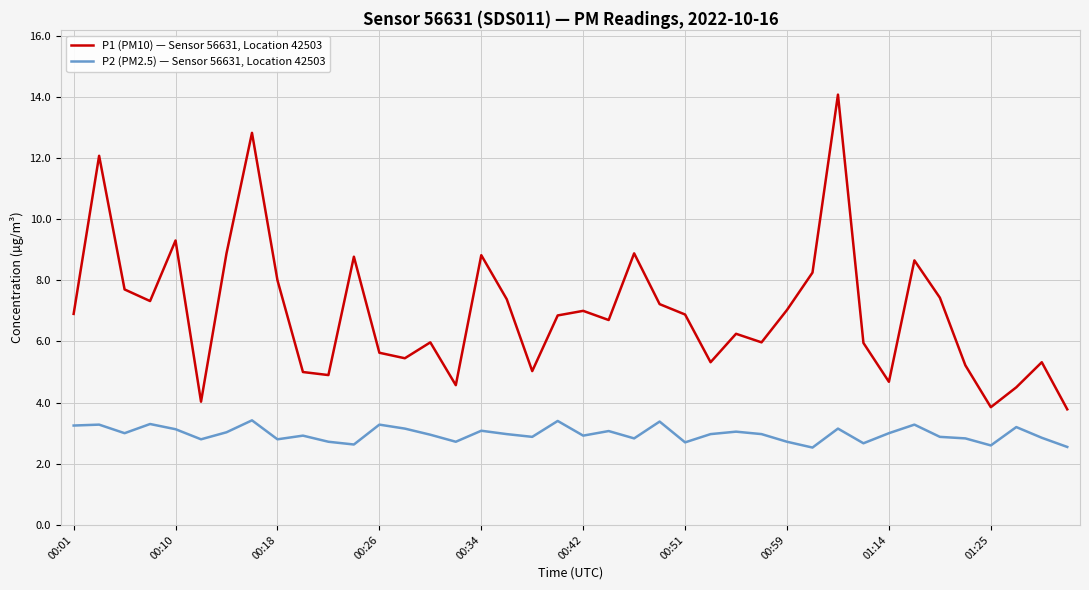

What are all the series names shown in the legend?

P1 (PM10) — Sensor 56631, Location 42503, P2 (PM2.5) — Sensor 56631, Location 42503